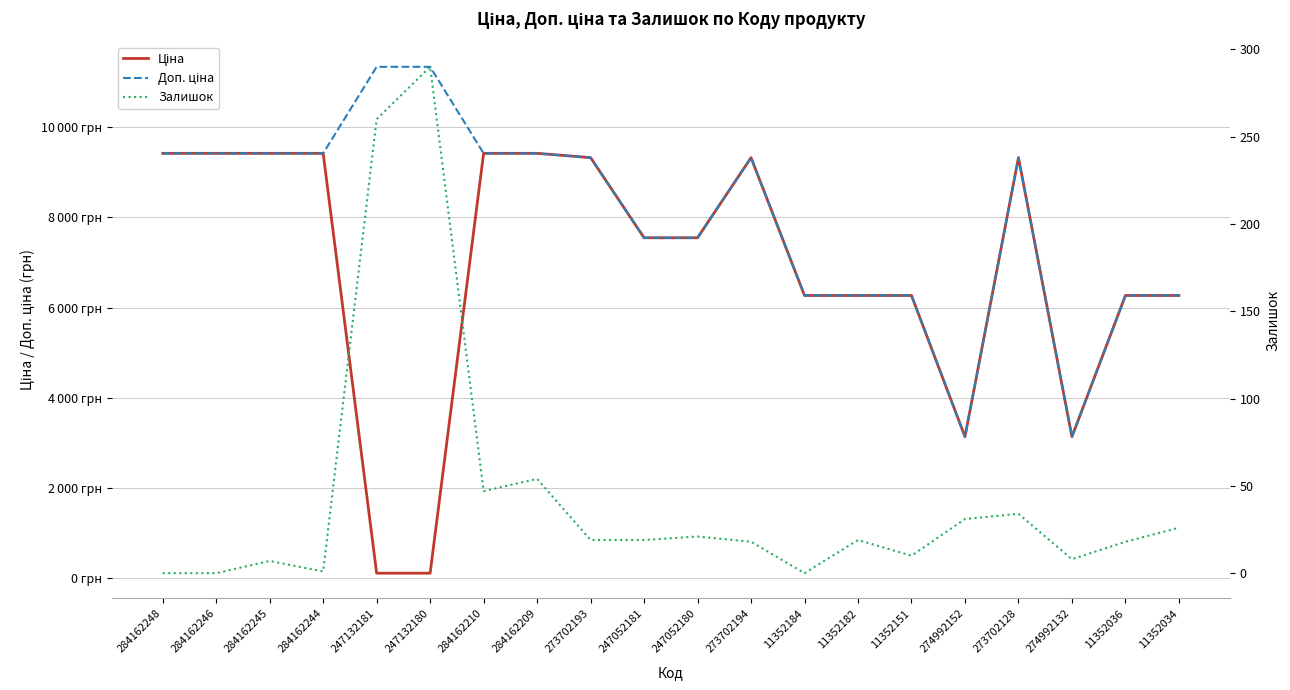

True or false: Ціна and Доп. ціна cross at least once.

False